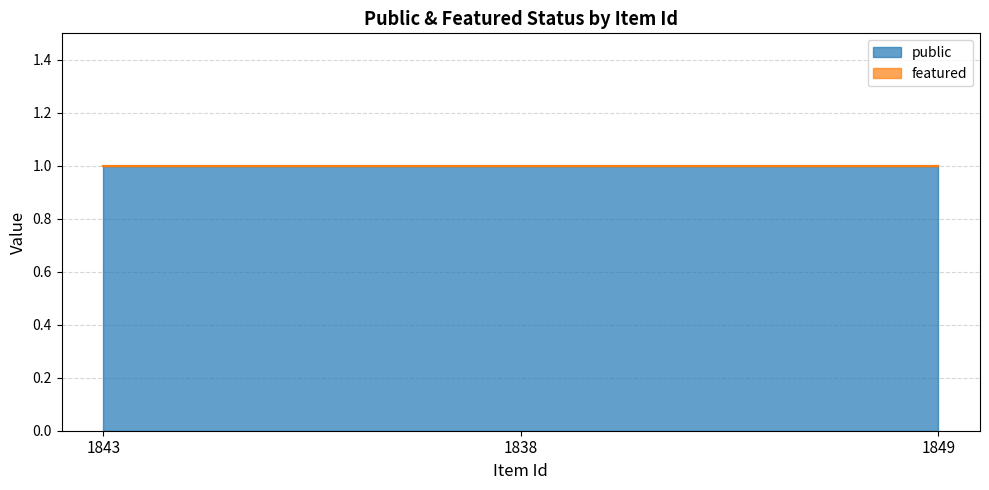

At how many categories does at least one series exceed 0?

3